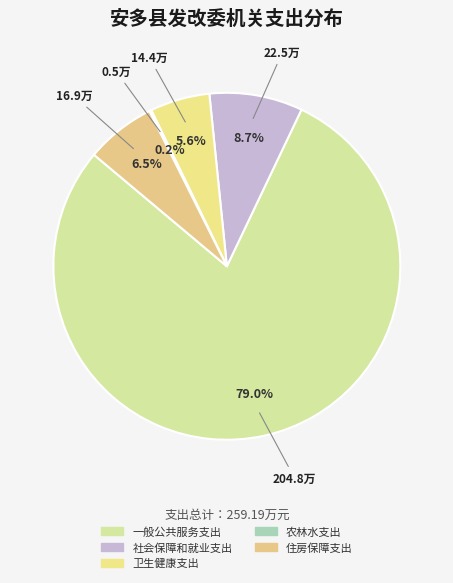

To the nearest percent, what is the average slice percentage?

20%